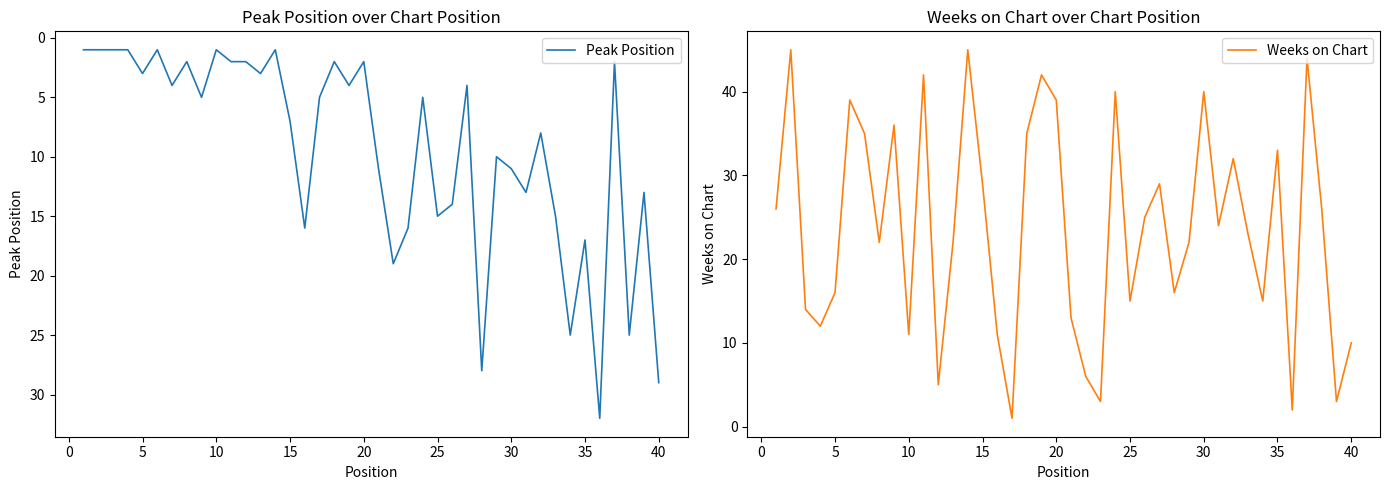

How many times do Peak Position and Weeks on Chart cross each other?

11